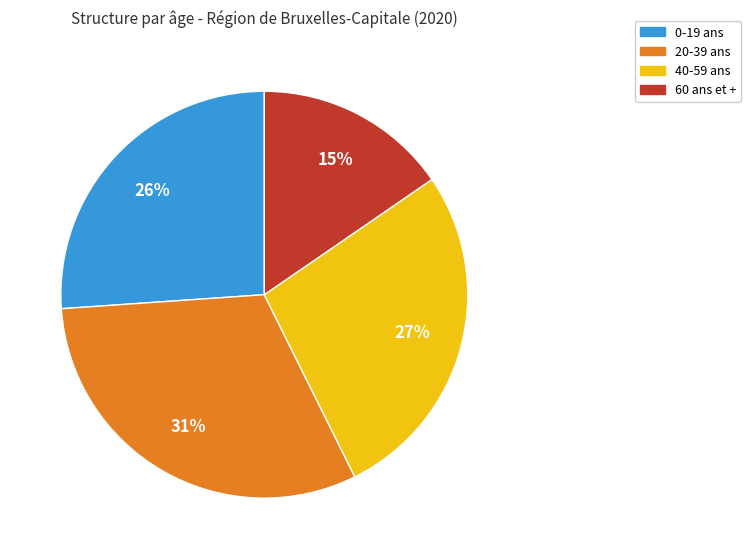

Is there a majority slice in this chart?

No